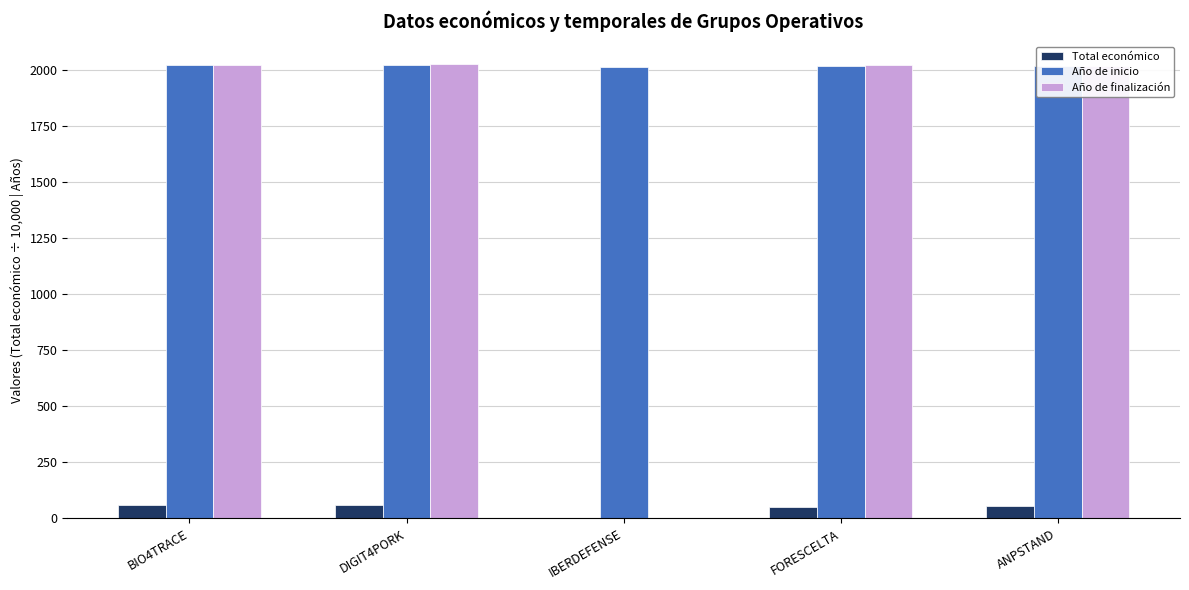

The value of Año de finalización at FORESCELTA is 2023.0. True or false?

True